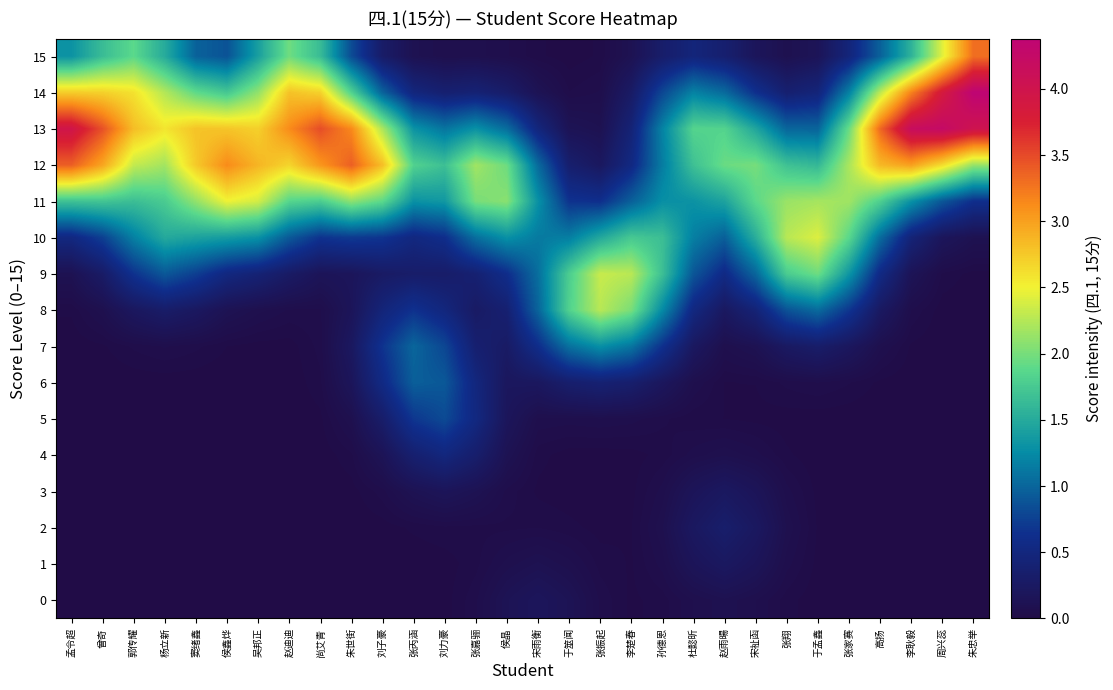

Rank the series at 尚艾青 from lowest to highest value.

0, 1, 2, 3, 4, 5, 6, 7, 8, 9, 10, 15, 11, 14, 12, 13